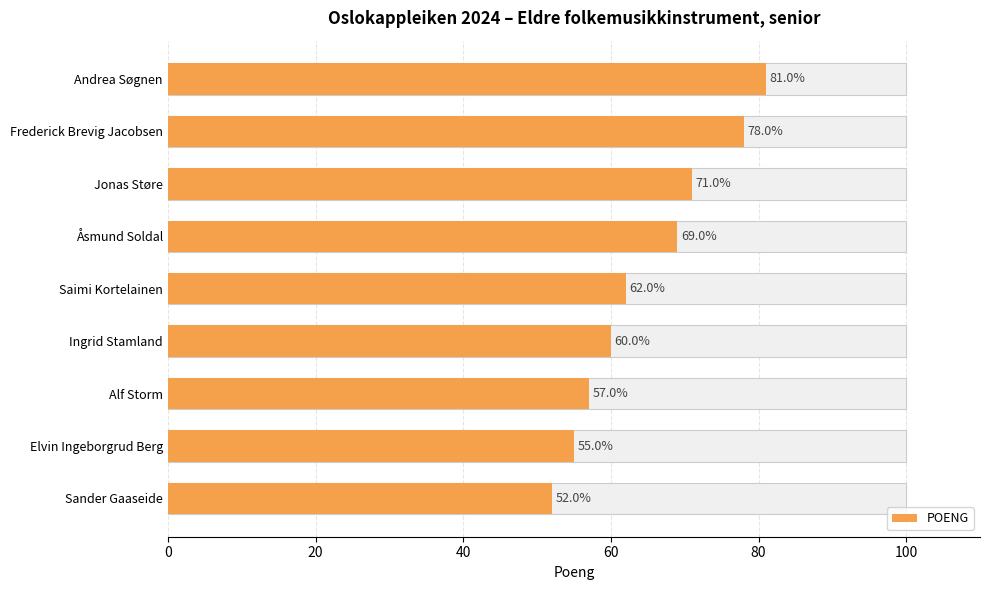

What position from the left is 60?

4